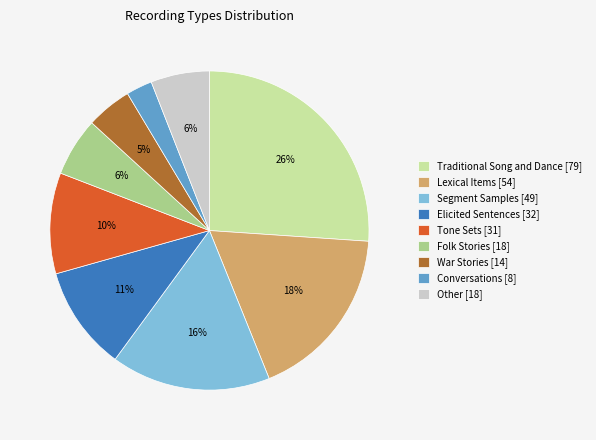

Which slice is the smallest?

Conversations [8]